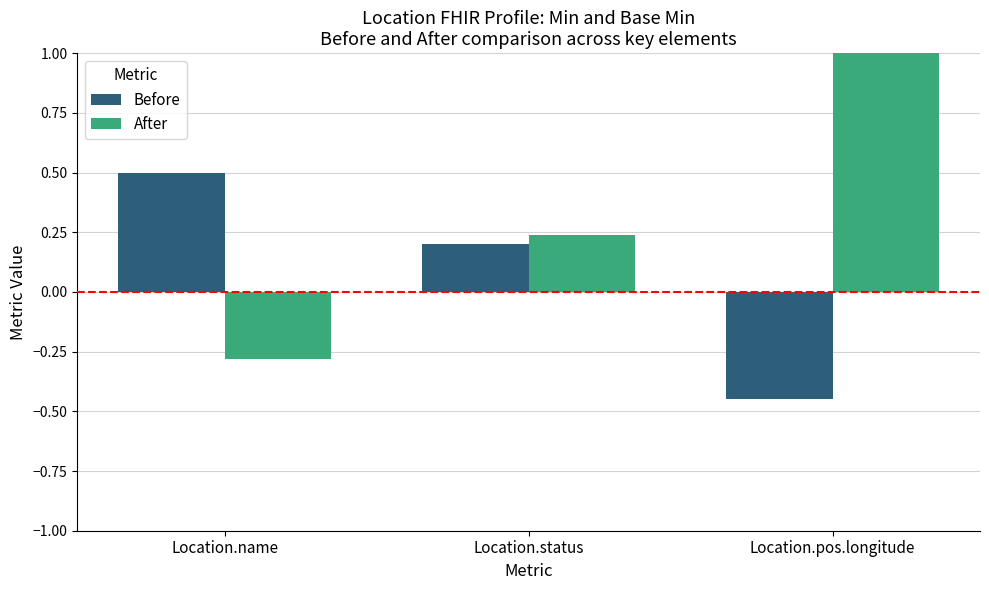

Rank the series by their maximum value, from lowest to highest.

Before, After